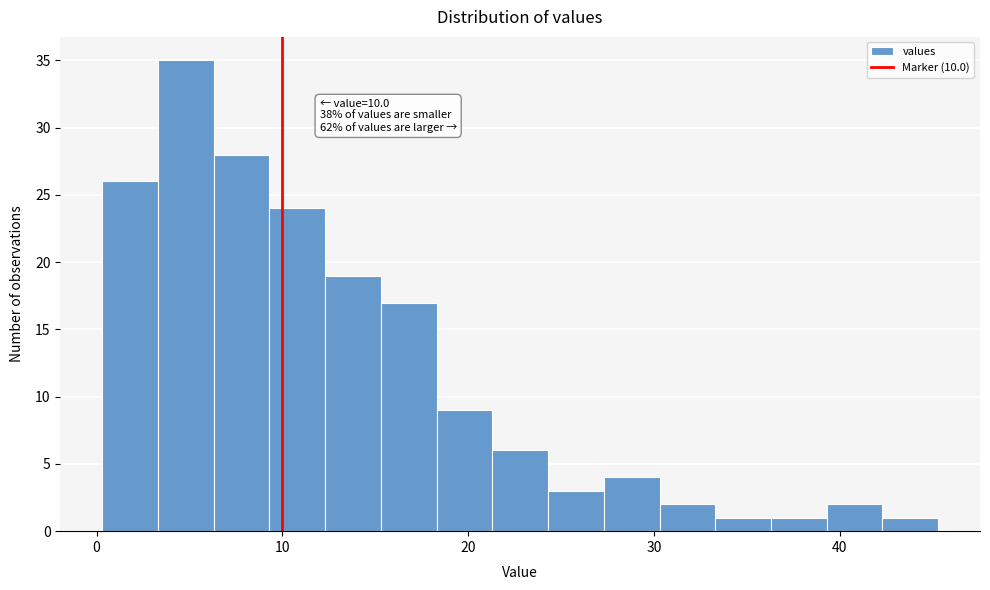

Around what value on the x-axis is the tallest bar? Give the approximate position of its centre, as read against the axis.

5